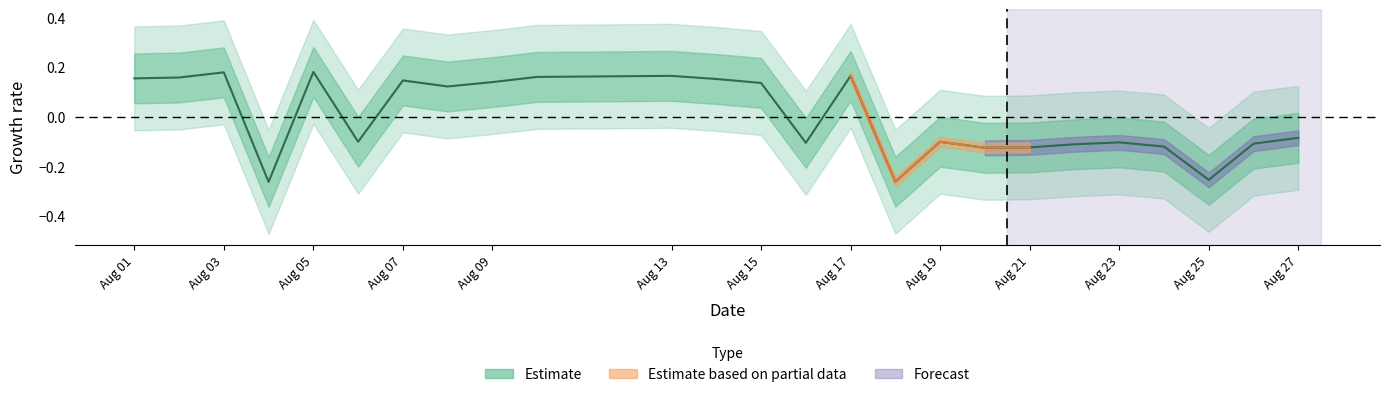

How many lines are shown in the chart?

1